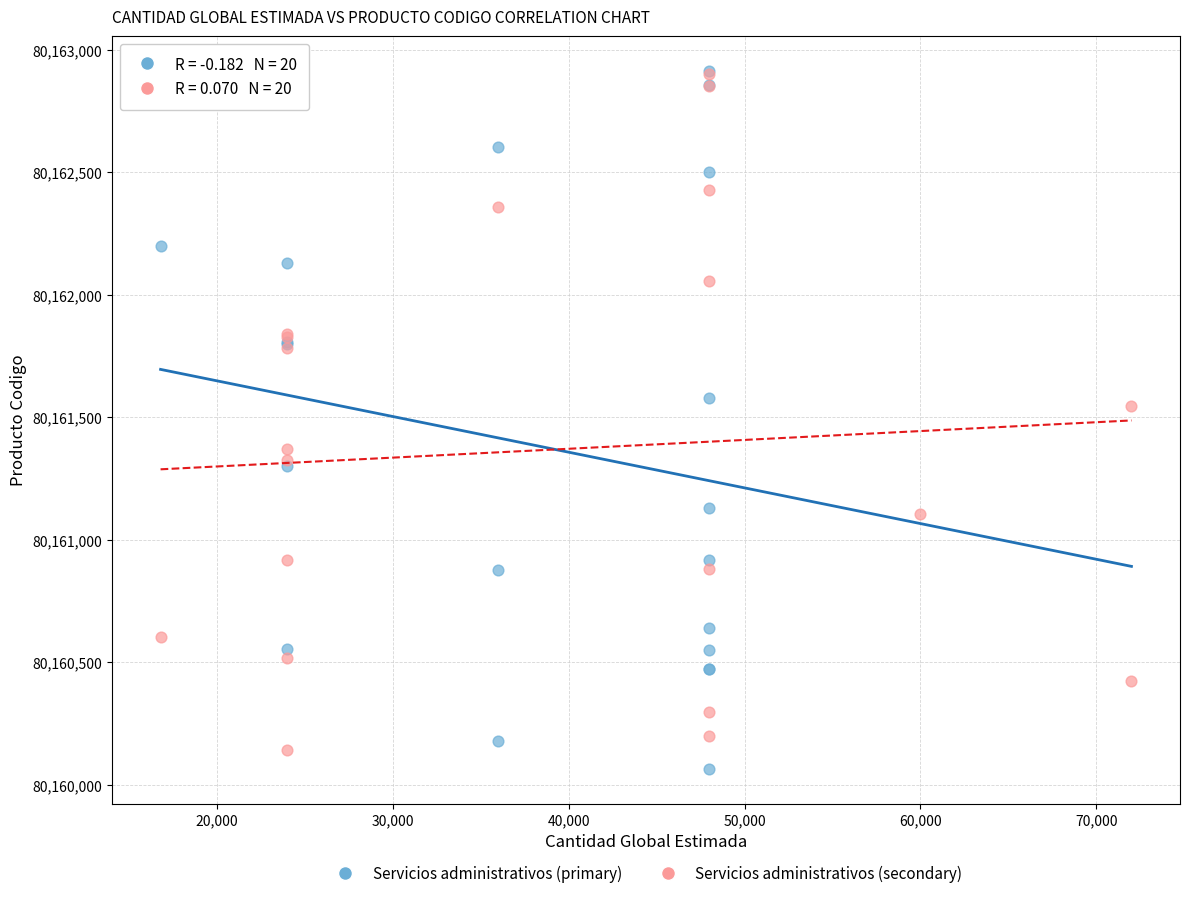

Which series contains the lowest Y value?

Servicios administrativos (primary)